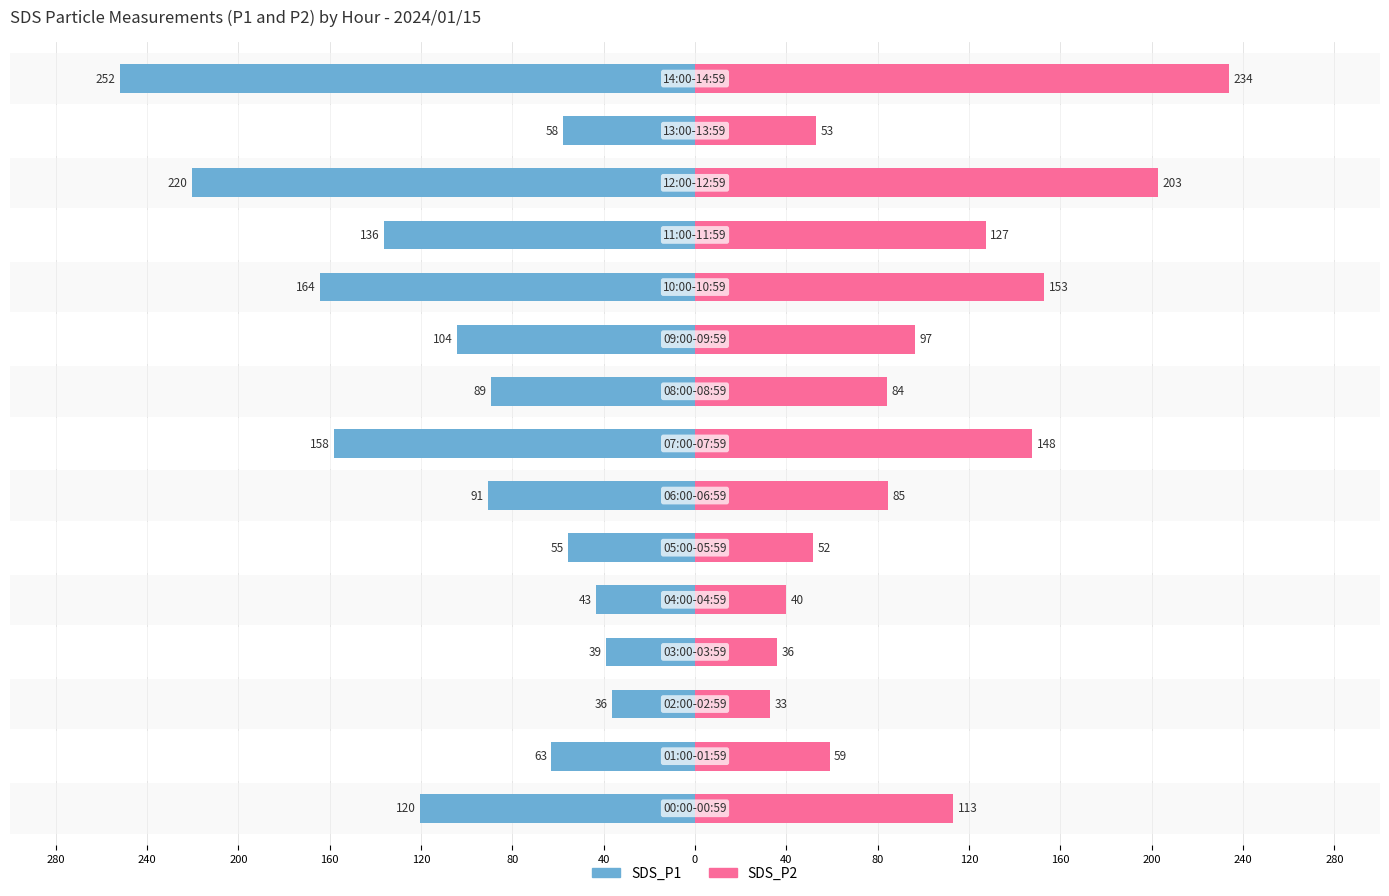

What is the difference between the maximum and minimum values in the SDS_P2 series?

201.0